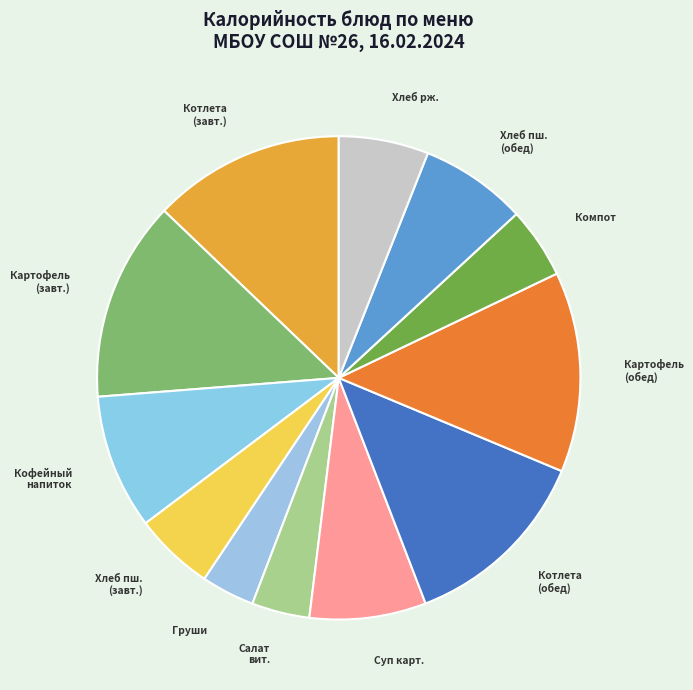

Which slice is the largest?

Картофель по-деревенски (завтрак)